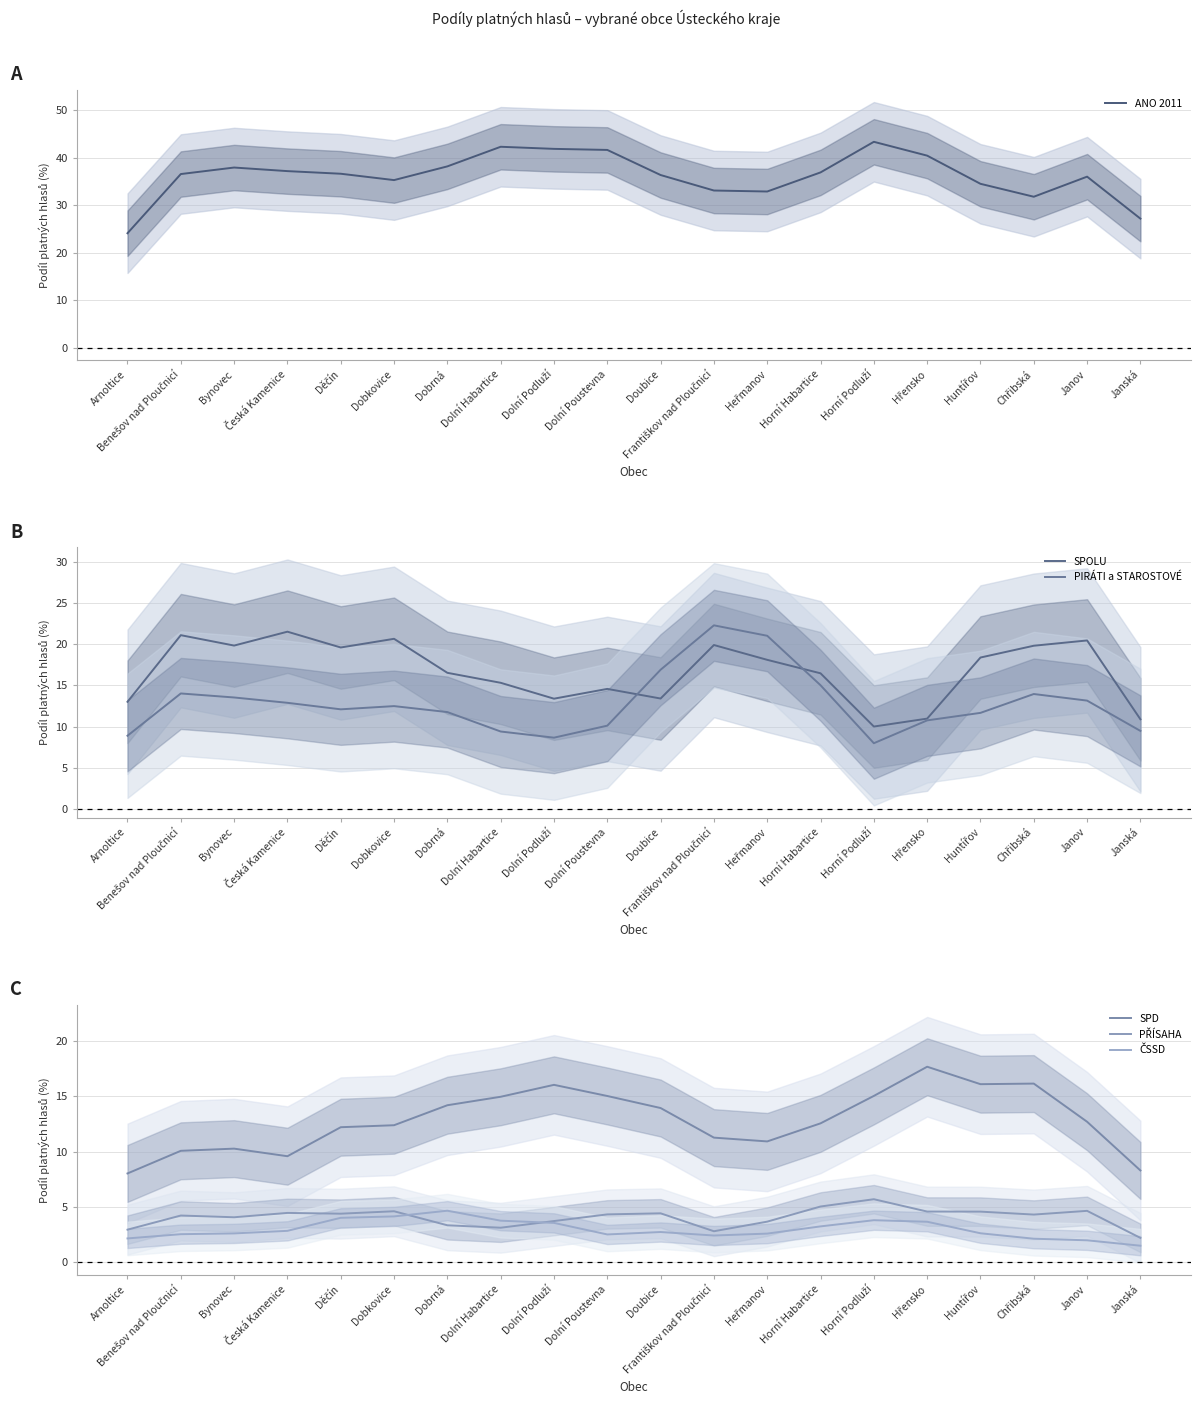

What is the highest value of the ČSSD series?

4.7